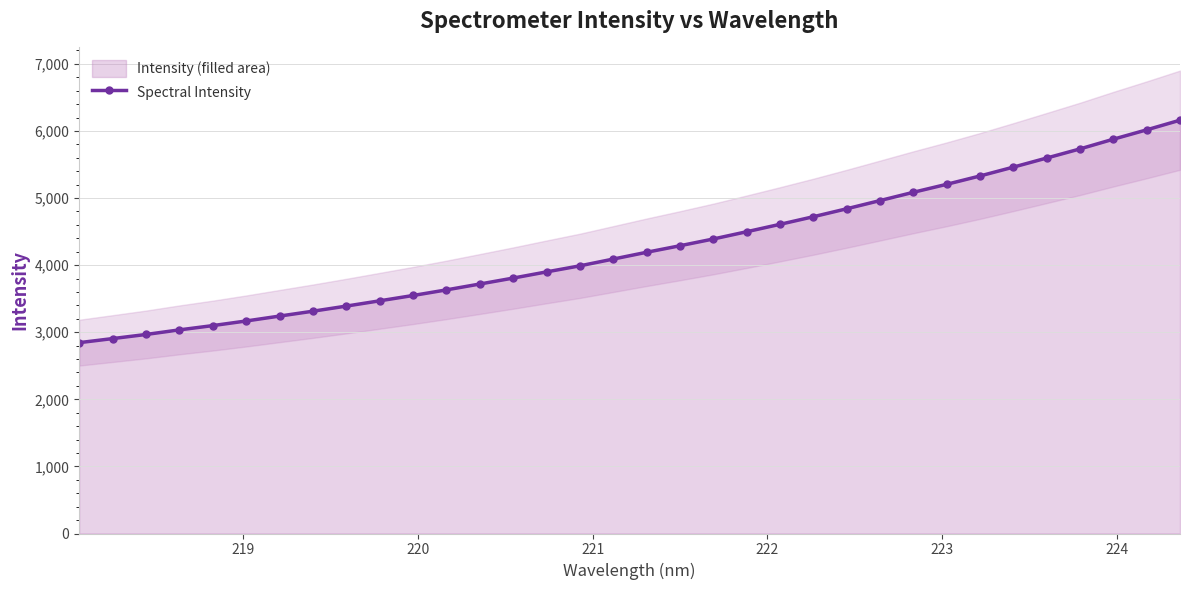

Count the number of categories in the chart.

34